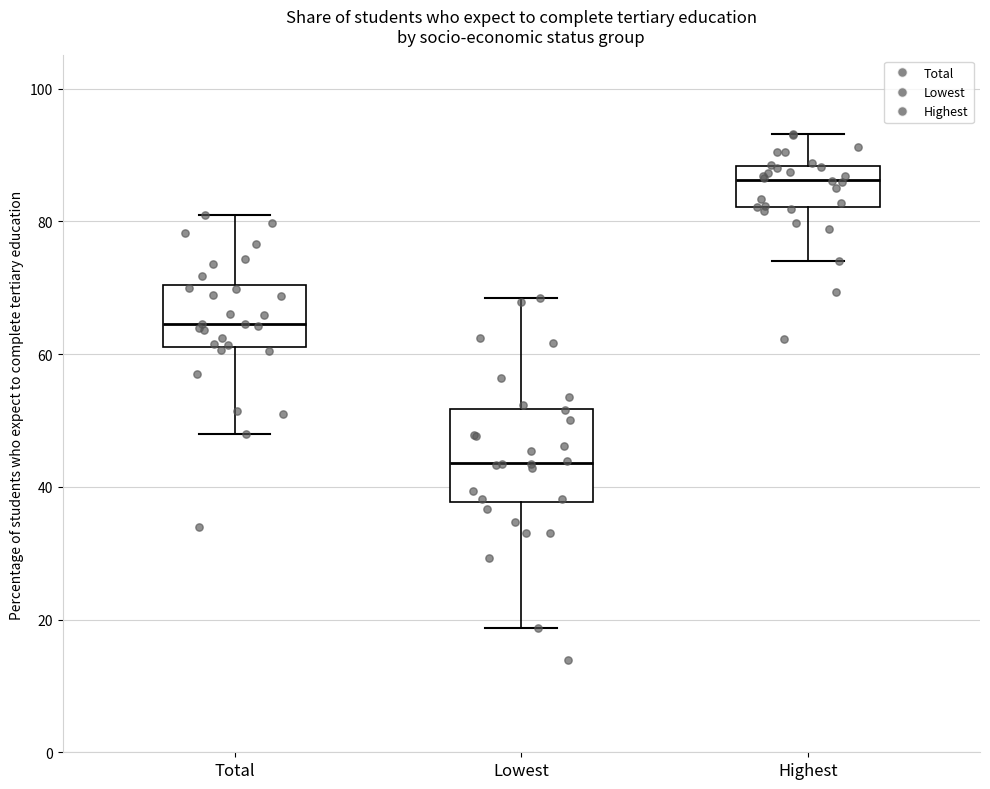

Where does the median line of the box for Total sit on the y-axis? The values are not printed on the chart, so give them approximately, as read against the axis.

64